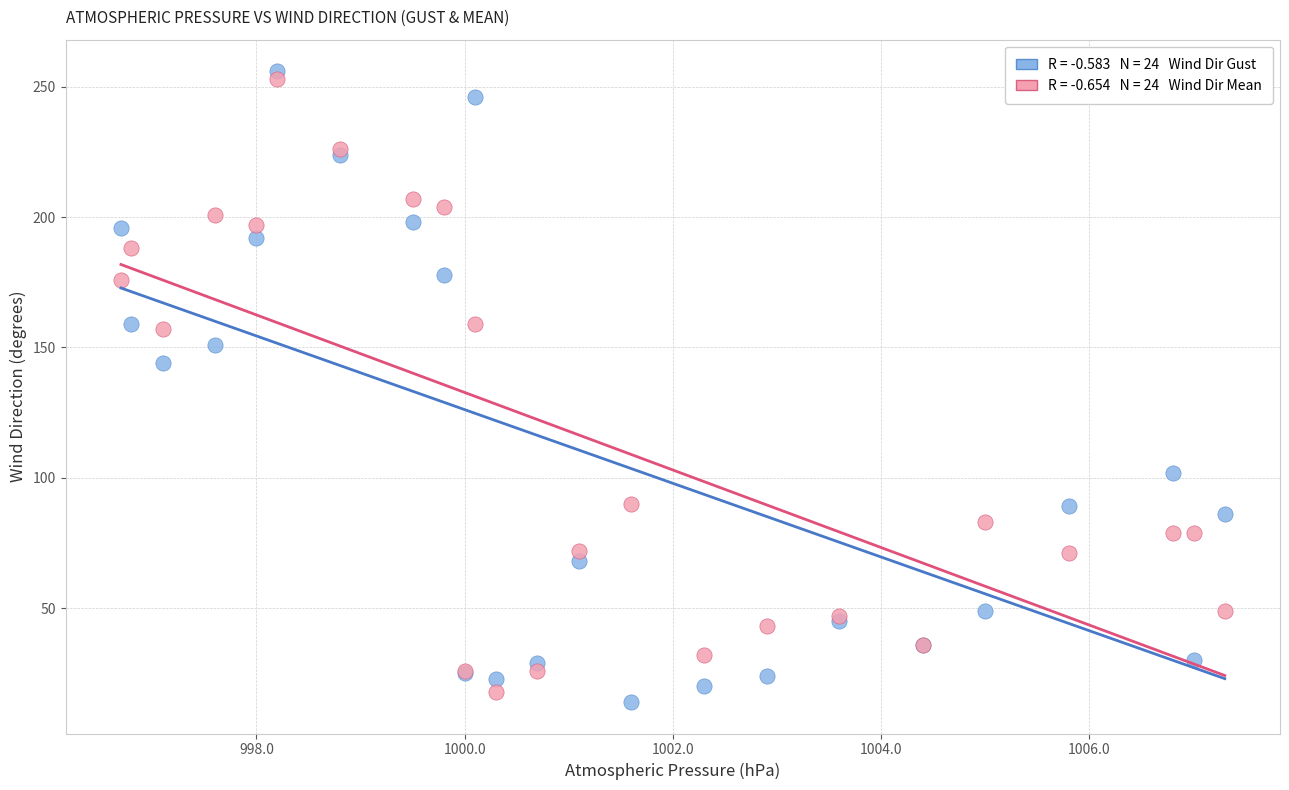

Across all series, what Y value is closest to 135?

144